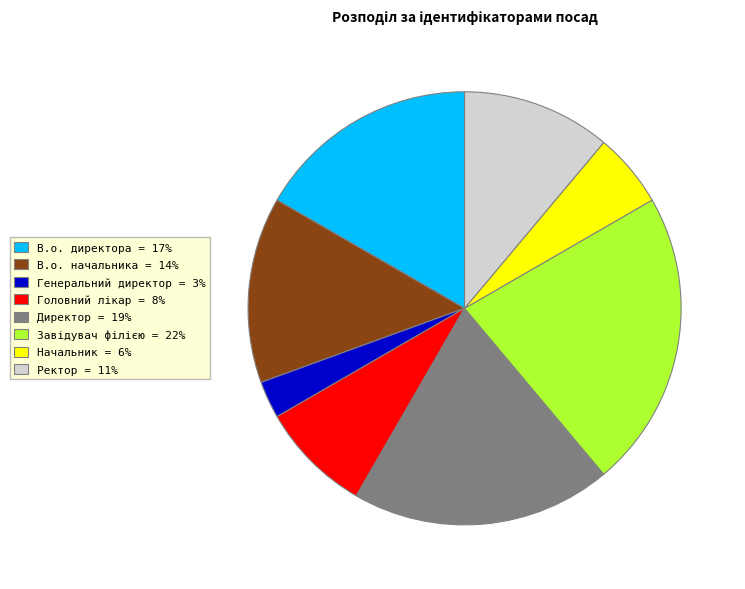

What is the ratio of the value at Ректор = 11% to the value at В.о. директора = 17%?

0.7